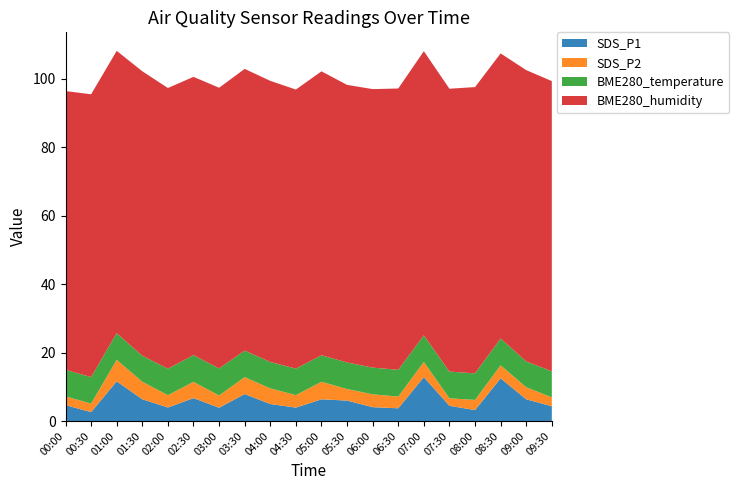

Reading left to right, list all the values displayed in this chart.

SDS_P1: 00:00=4.7	00:30=2.6	01:00=11.6	01:30=6.3	02:00=4.0	02:30=6.7	03:00=3.9	03:30=7.9	04:00=5.0	04:30=3.9	05:00=6.3	05:30=6.0	06:00=4.0	06:30=3.7	07:00=12.8	07:30=4.5	08:00=3.2	08:30=12.5	09:00=6.3	09:30=4.3
SDS_P2: 00:00=2.5	00:30=2.5	01:00=6.3	01:30=5.1	02:00=3.6	02:30=4.8	03:00=3.6	03:30=5.0	04:00=4.6	04:30=3.6	05:00=5.1	05:30=3.4	06:00=3.8	06:30=3.4	07:00=4.5	07:30=2.2	08:00=3.0	08:30=3.8	09:00=3.5	09:30=2.6
BME280_temperature: 00:00=7.8	00:30=7.7	01:00=7.8	01:30=7.6	02:00=7.8	02:30=7.8	03:00=7.9	03:30=7.8	04:00=7.7	04:30=7.7	05:00=7.7	05:30=7.8	06:00=7.8	06:30=7.8	07:00=7.8	07:30=7.8	08:00=7.8	08:30=7.8	09:00=7.5	09:30=7.6
BME280_humidity: 00:00=81.5	00:30=82.6	01:00=82.5	01:30=83.1	02:00=82.0	02:30=81.3	03:00=82.0	03:30=82.3	04:00=82.2	04:30=81.6	05:00=83.0	05:30=81.1	06:00=81.4	06:30=82.2	07:00=83.0	07:30=82.7	08:00=83.7	08:30=83.3	09:00=85.1	09:30=84.8